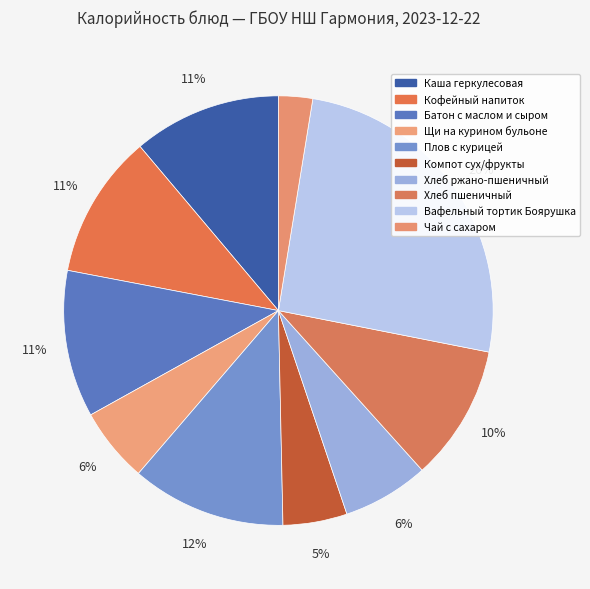

What percentage is the Хлеб пшеничный slice, to the nearest percent?

10%